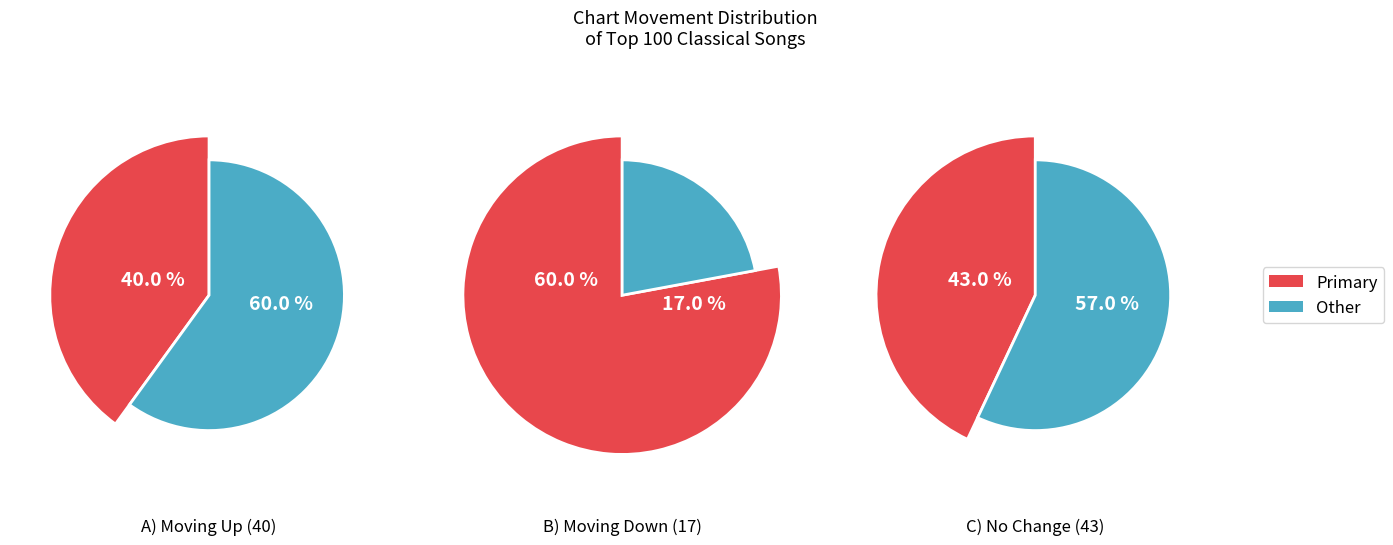

Does any single category account for the majority?

No